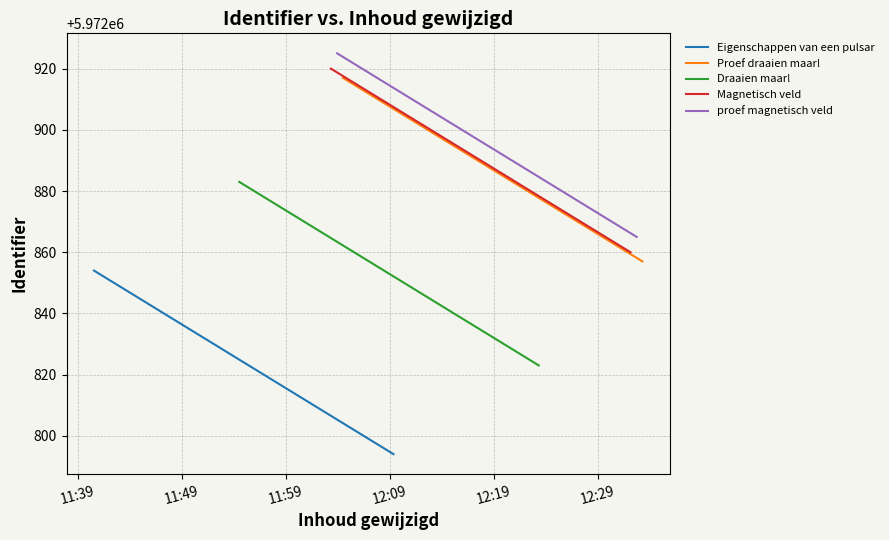

What is the difference between the second highest and second lowest values in the proef magnetisch veld series?

46.7